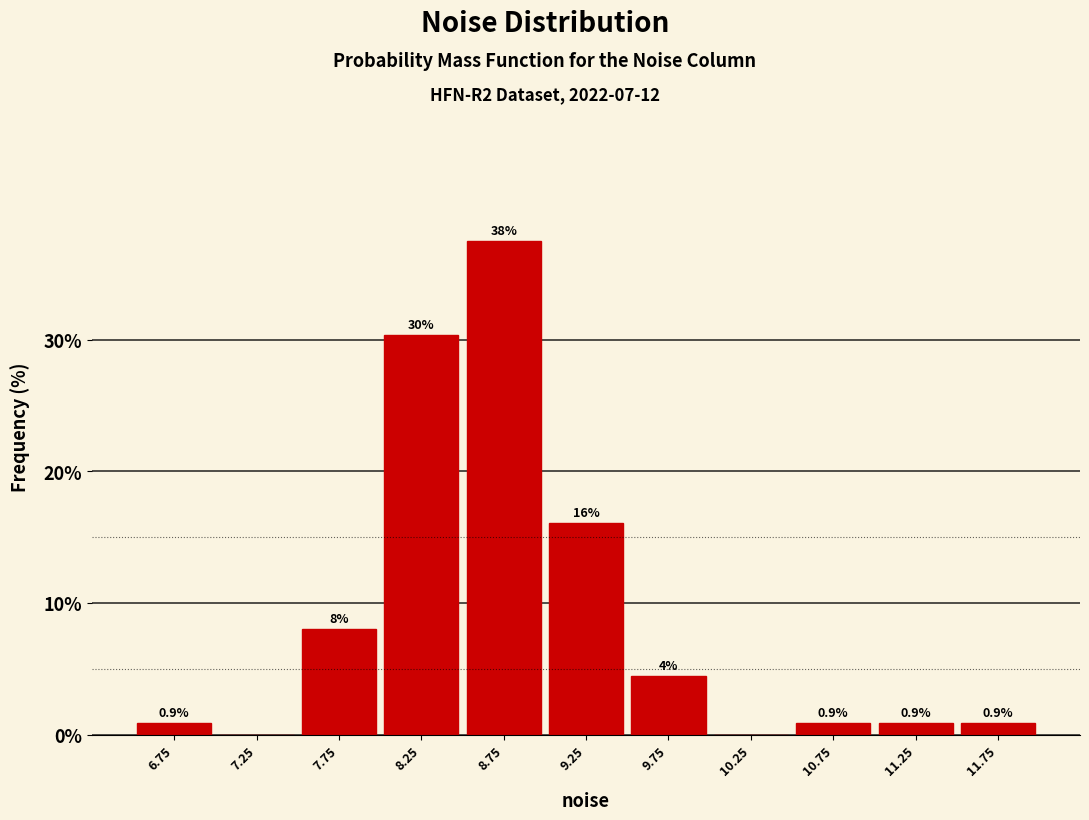

Over which range of the x-axis is the bar tallest?

8.5 to 9.0